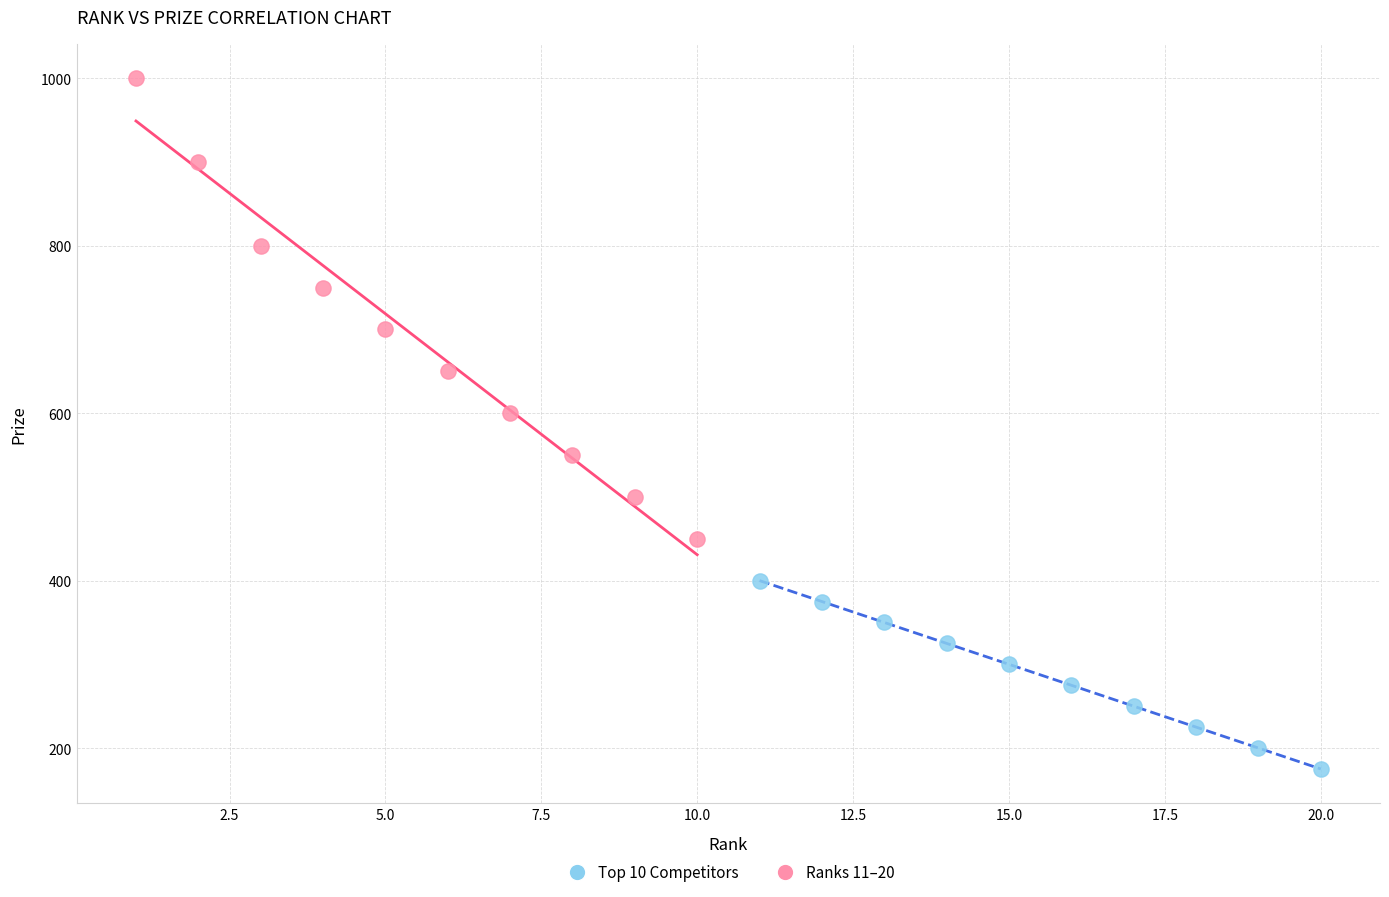

Which series contains the lowest Y value?

Ranks 11–20